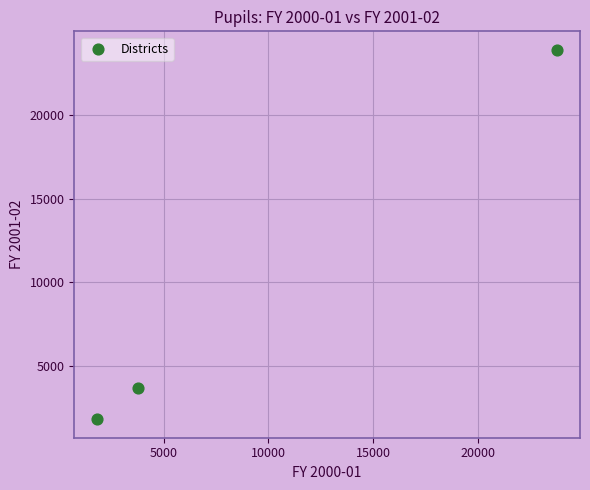

What is the range of Y values (max minus min)?

22064.1